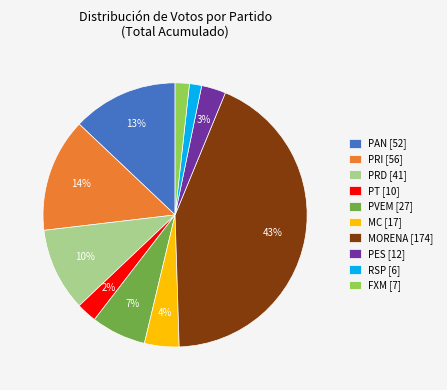

Which slice is the largest?

MORENA [174]